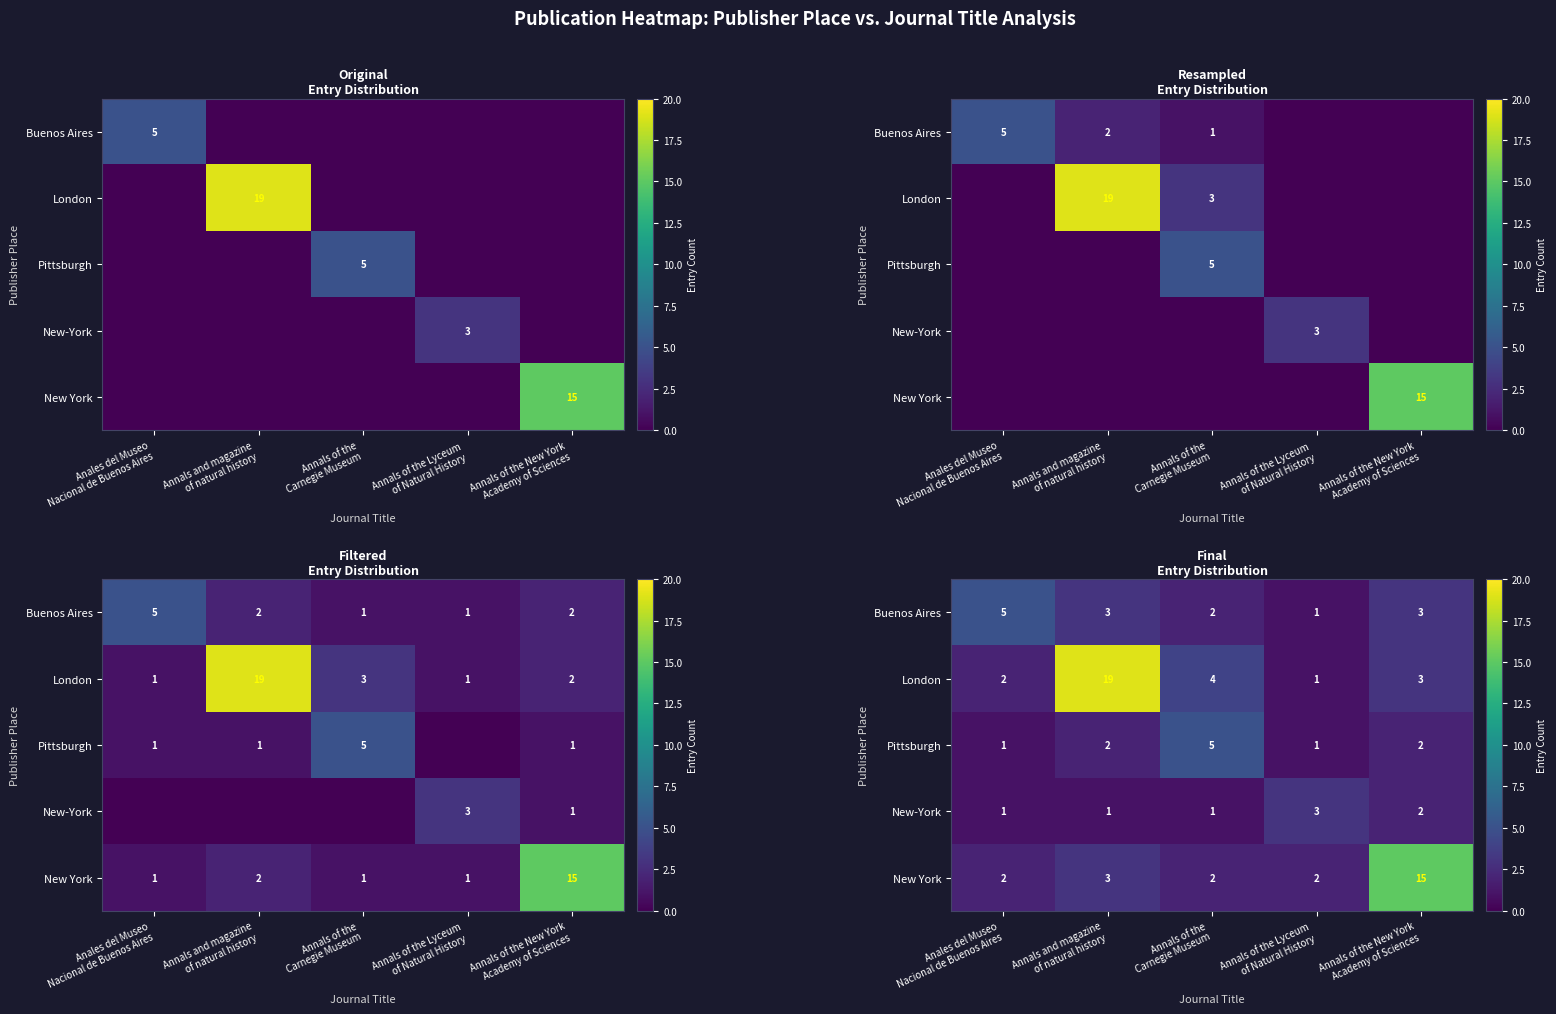

List the series in order of their peak value, lowest first.

New-York, Buenos Aires, Pittsburgh, New York, London